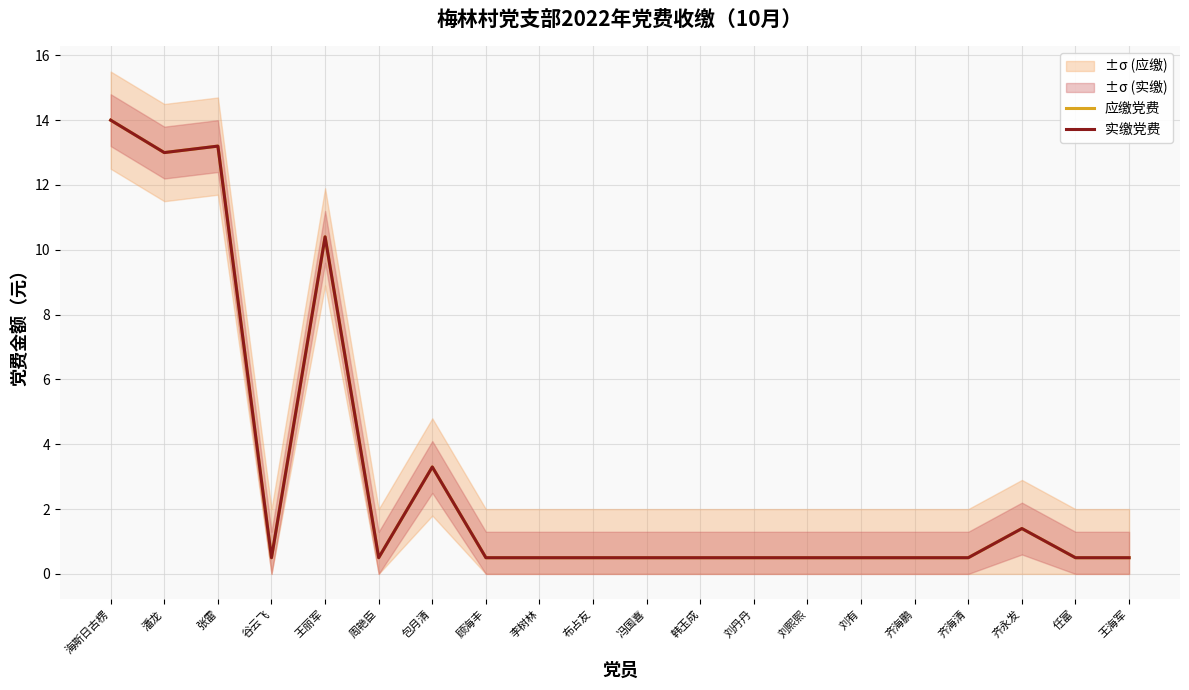

Where is the first local maximum for 实缴党费?

张雷